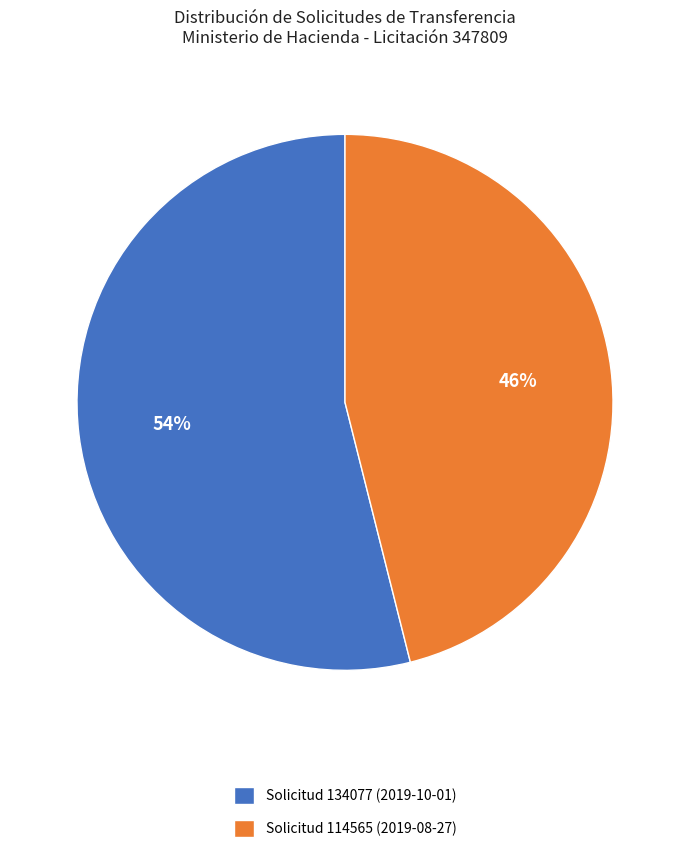

What percentage is the Solicitud 134077 (2019-10-01) slice, to the nearest percent?

54%